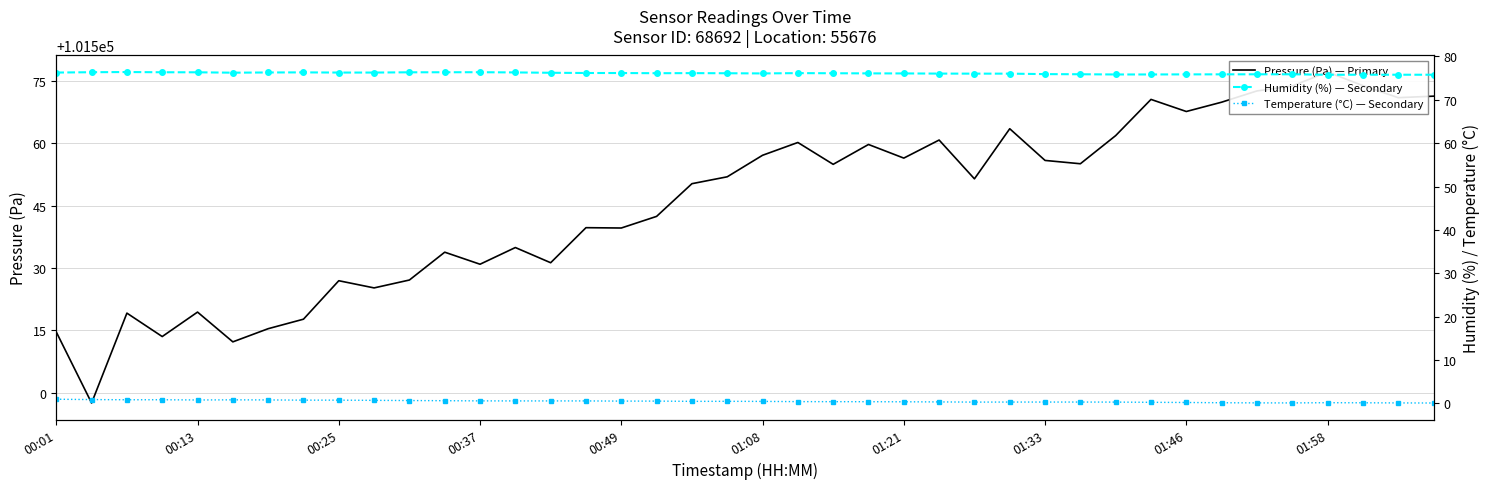

True or false: temperature has a value of 0.1 at 38.

True